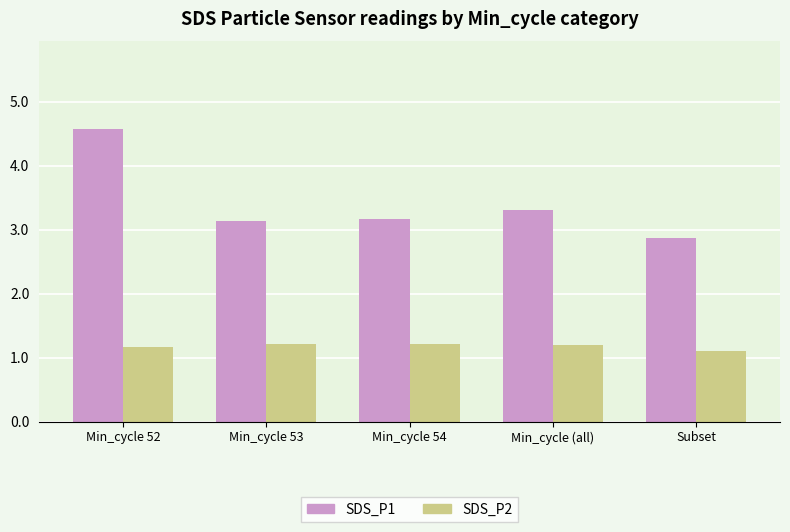

At which category is the sum across all series the highest?

Min_cycle 52